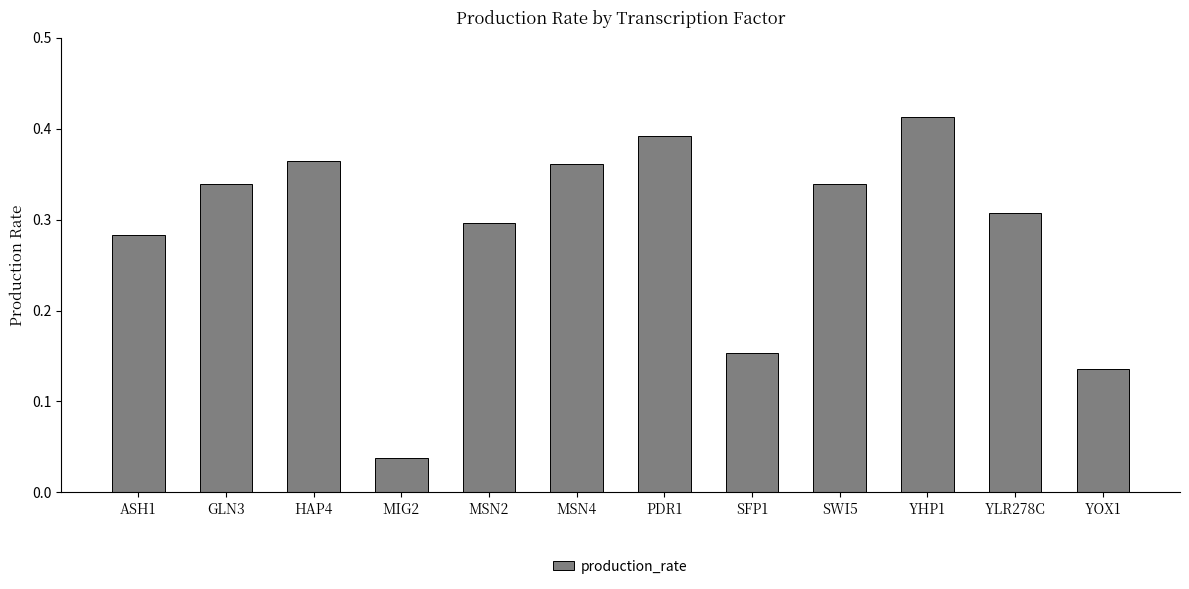

What is the change in value from MIG2 to MSN2?

+0.3